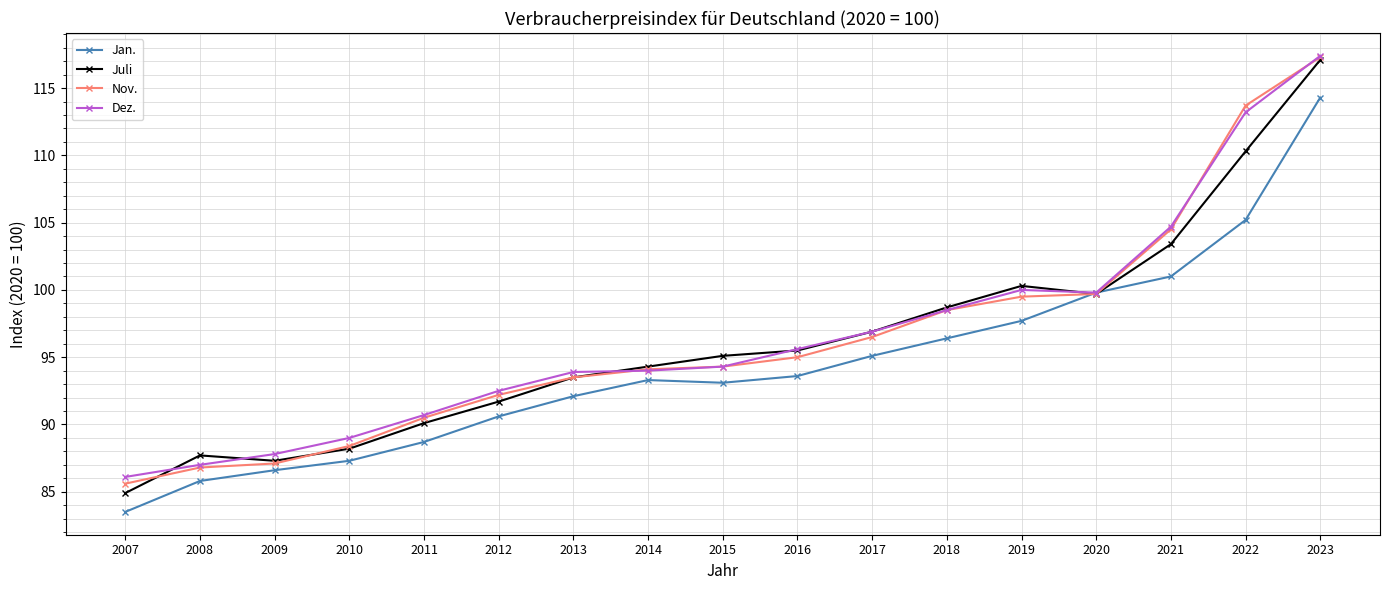

What is the sum of all Juli values?

1634.7